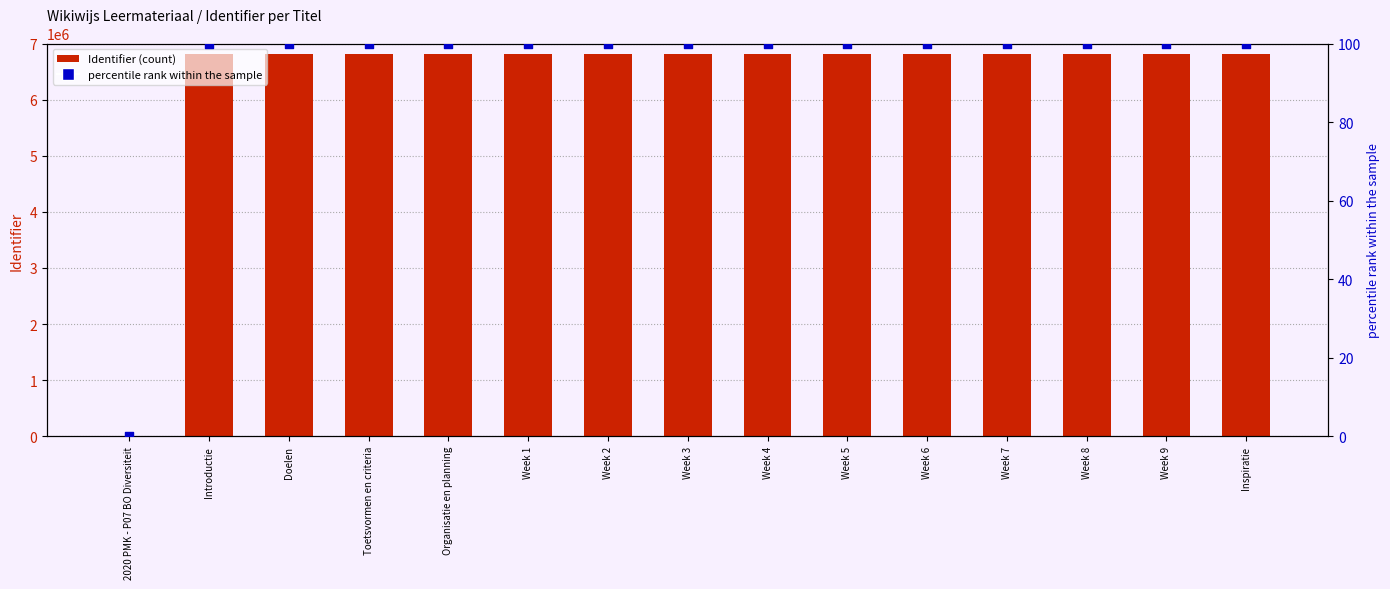

Which series has the largest Y range (max minus min)?

Identifier